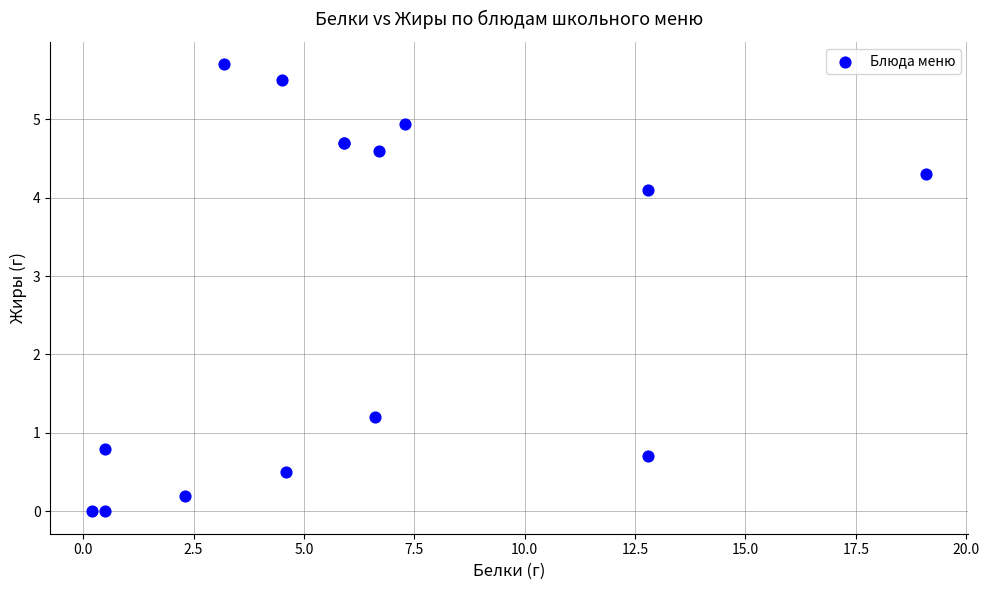

What Y value in the scatter plot is closest to 2?

1.2